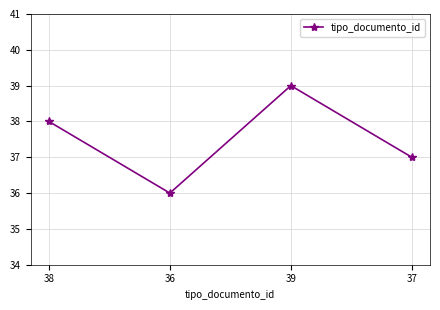

Reading left to right, what are all the values shown in this chart?

38=38	36=36	39=39	37=37